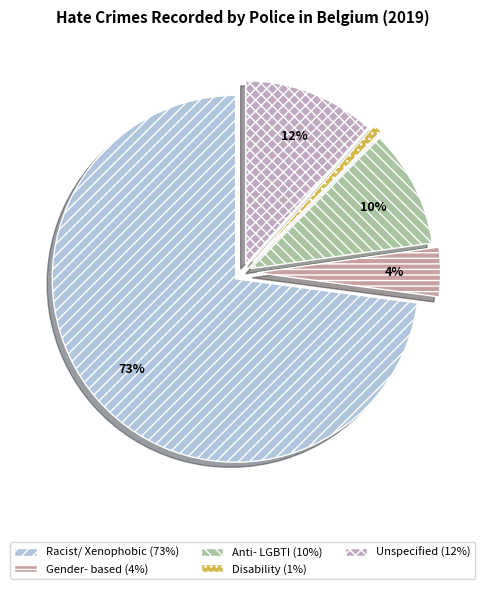

What is the largest slice in the pie chart?

Racist and xenophobic hate crime